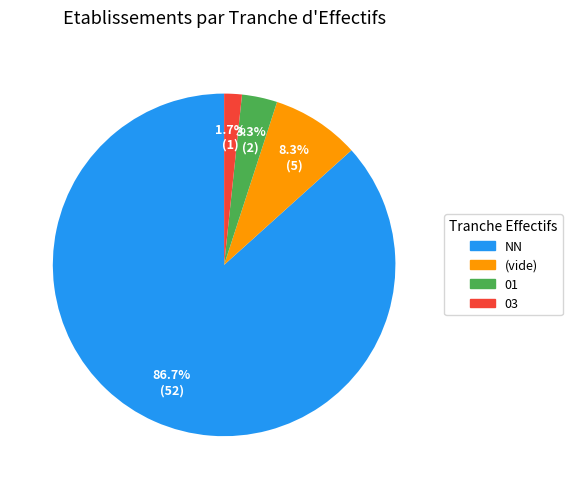

What is the total percentage of NN and (vide)?

95.0%